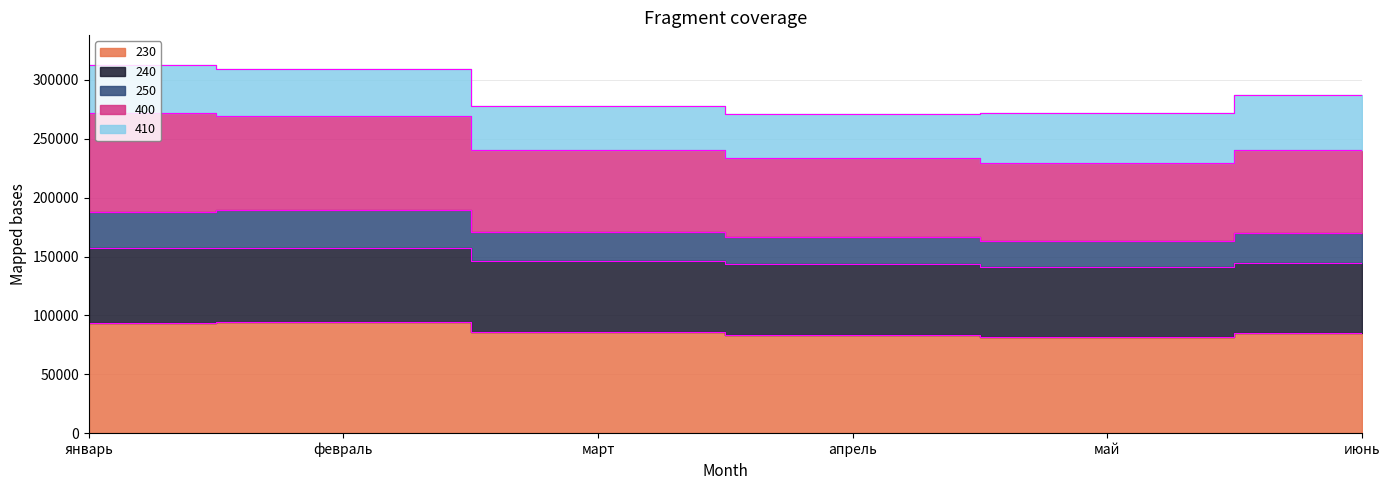

Which label corresponds to the smallest value in the chart?

май